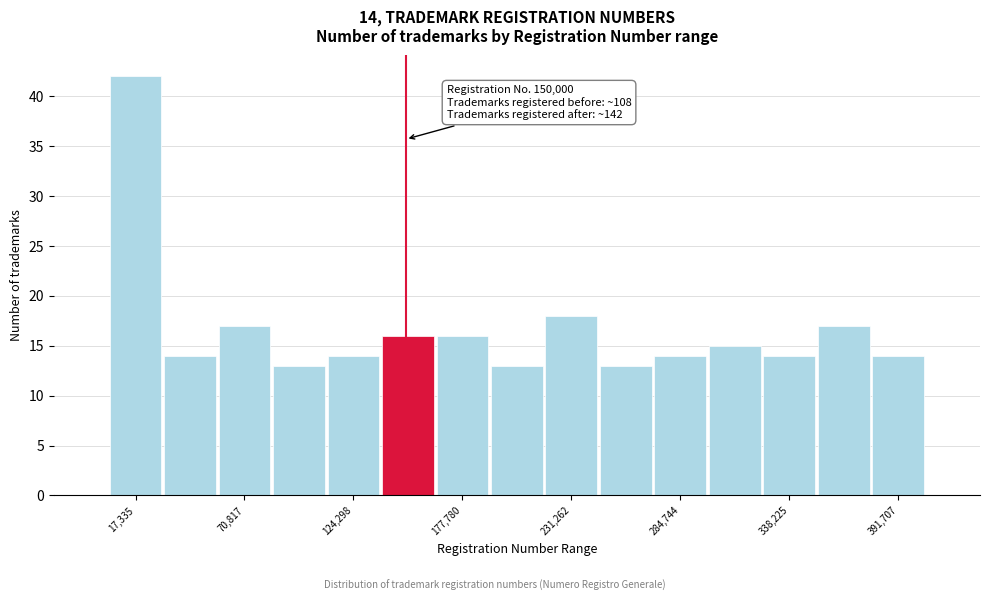

Around what value on the x-axis is the tallest bar? Give the approximate position of its centre, as read against the axis.

20000